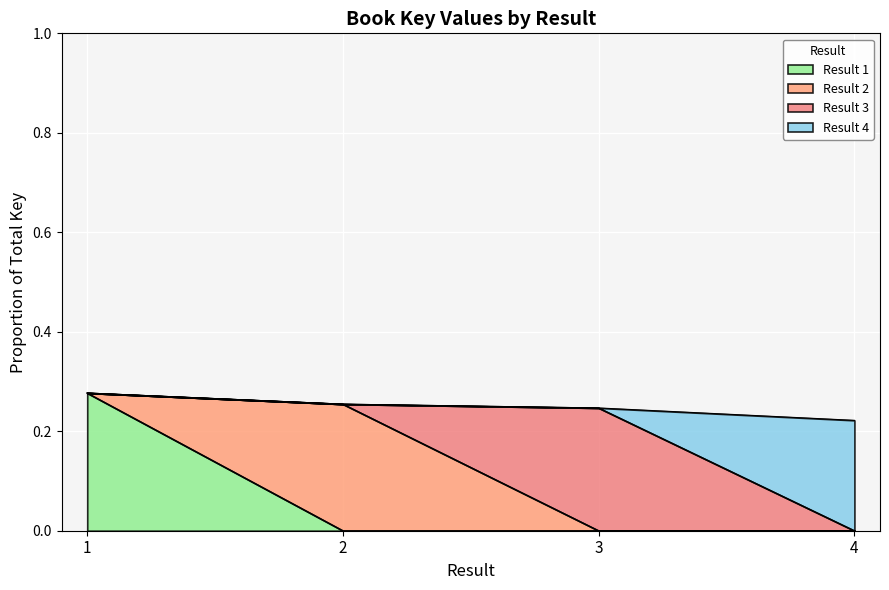

Reading left to right, what are all the values shown in this chart?

1=0.3	2=0.3	3=0.2	4=0.2